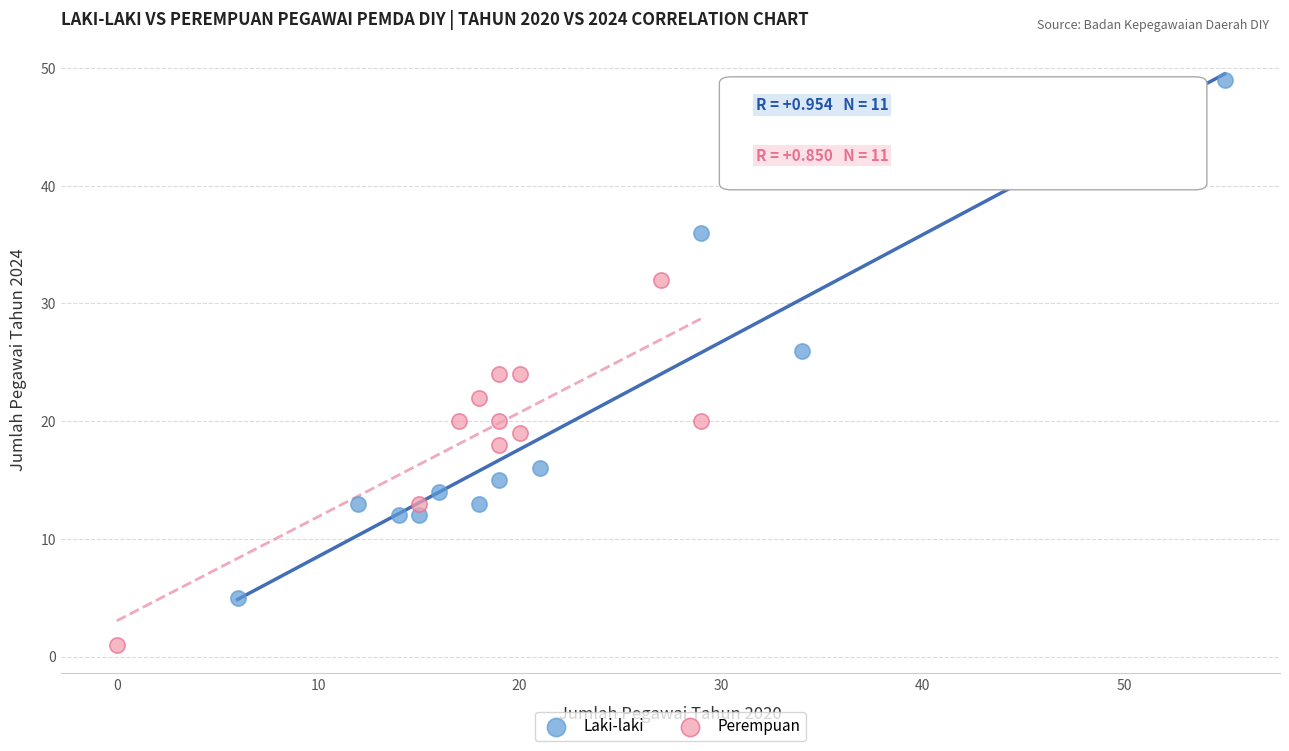

Which series reaches the minimum Y coordinate?

Perempuan